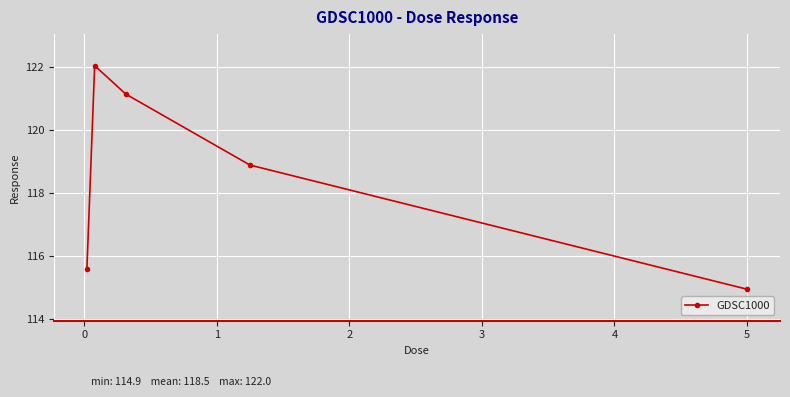

Is this an area chart (filled region under the line)?

No